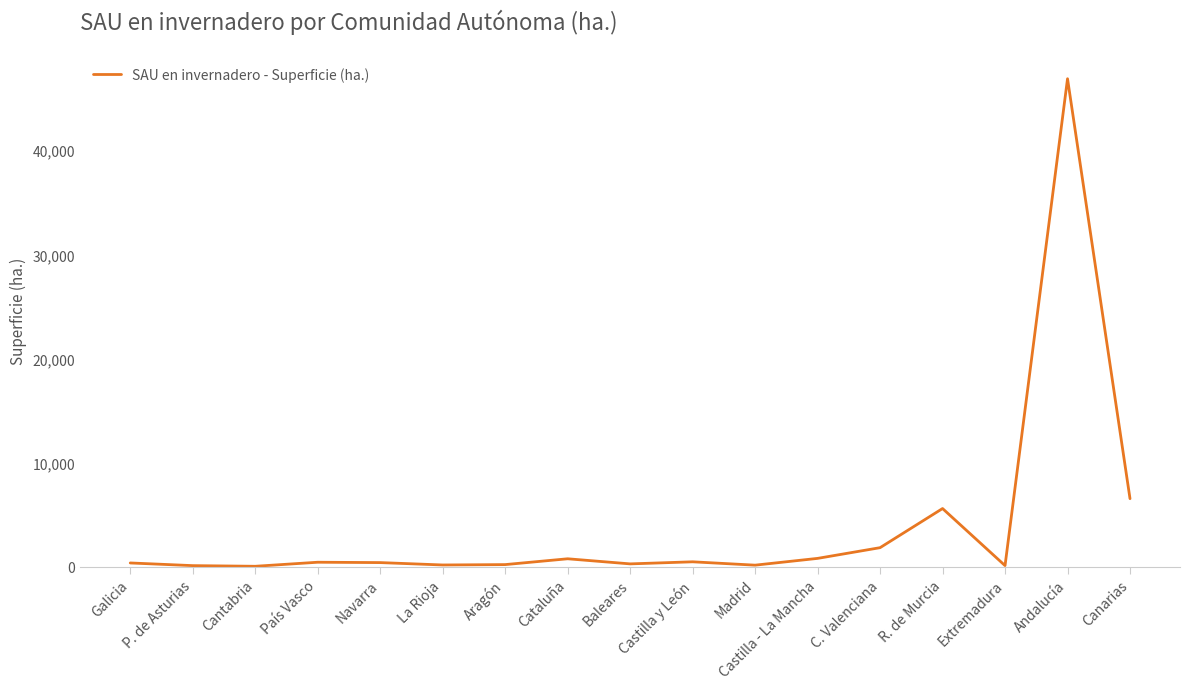

What is the average value?

3819